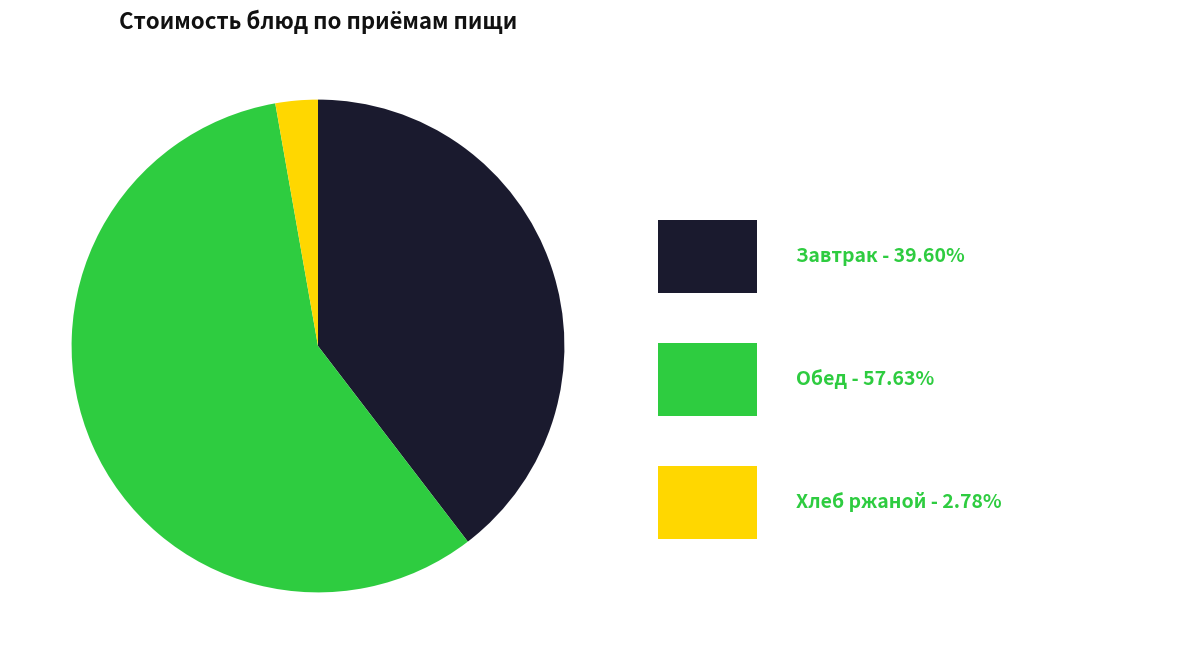

Is there any slice that represents more than half of the pie?

Yes